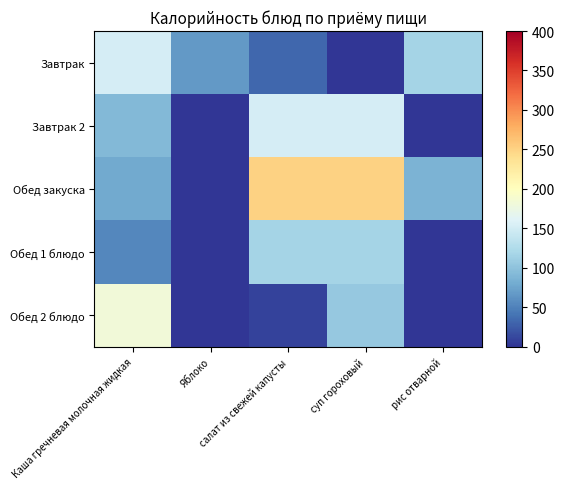

Reading left to right, extract all data points from this chart.

Завтрак: Каша гречневая молочная жидкая=153.0	Яблоко=67.0	салат из свежей капусты=32.5	суп гороховый=0.0	рис отварной=116.0
Завтрак 2: Каша гречневая молочная жидкая=91.0	Яблоко=0.0	салат из свежей капусты=152.6	суп гороховый=152.6	рис отварной=0.0
Обед закуска: Каша гречневая молочная жидкая=78.6	Яблоко=0.0	салат из свежей капусты=250.6	суп гороховый=250.6	рис отварной=87.0
Обед 1 блюдо: Каша гречневая молочная жидкая=54.6	Яблоко=0.0	салат из свежей капусты=116.0	суп гороховый=116.0	рис отварной=0.0
Обед 2 блюдо: Каша гречневая молочная жидкая=182.0	Яблоко=0.0	салат из свежей капусты=8.7	суп гороховый=104.8	рис отварной=0.0